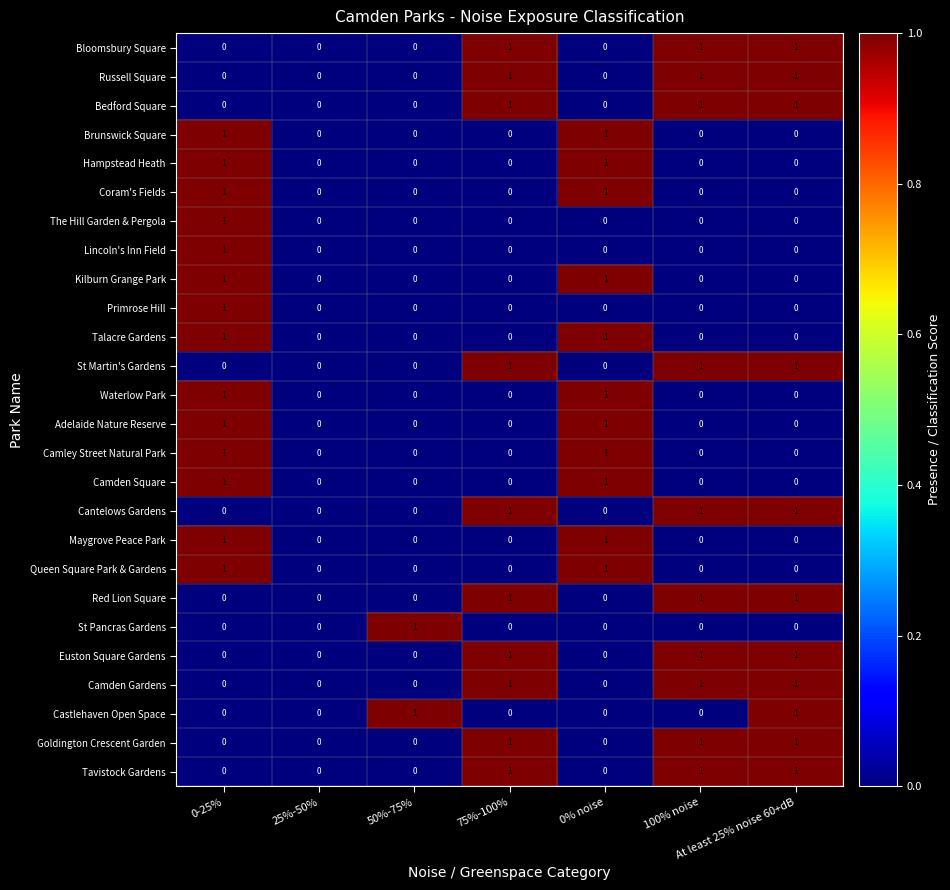

Is it true that Coram's Fields equals 0 at 75%-100%?

True